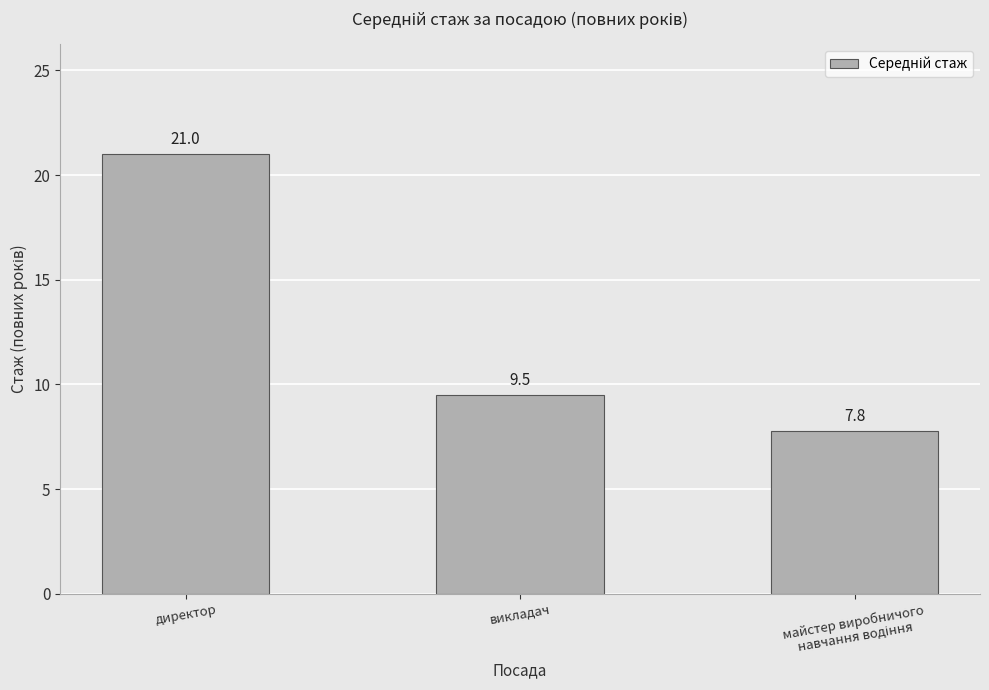

How many bars are there in total?

3